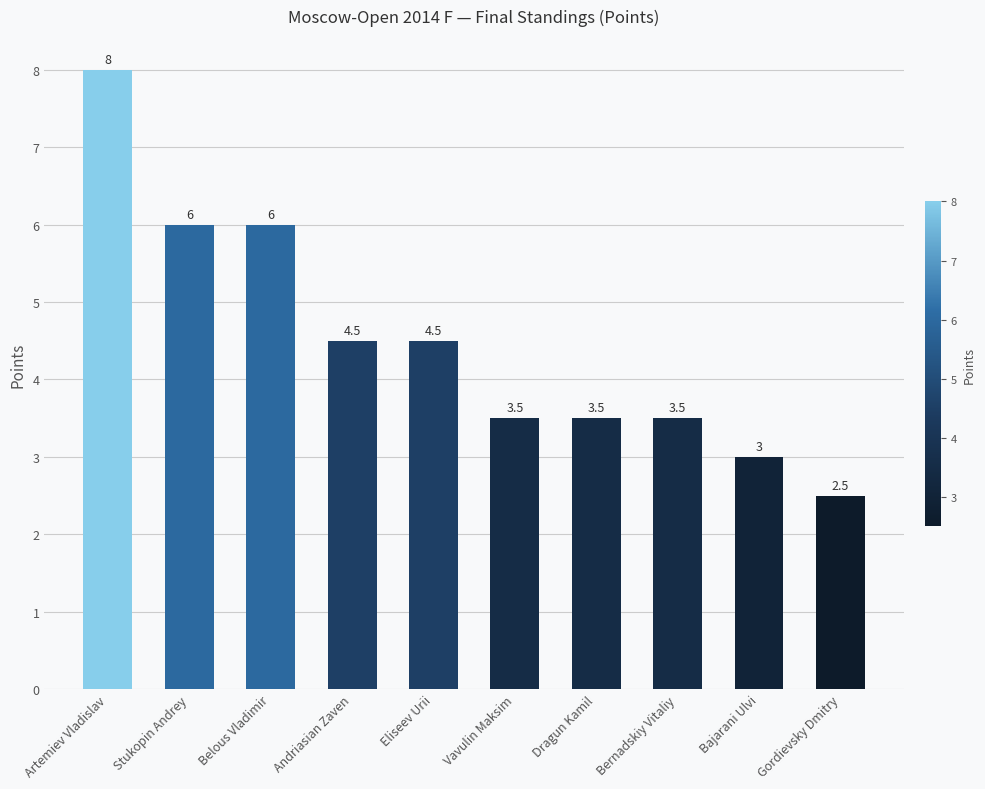

True or false: the data shows 1.7 at Gordievsky Dmitry.

False